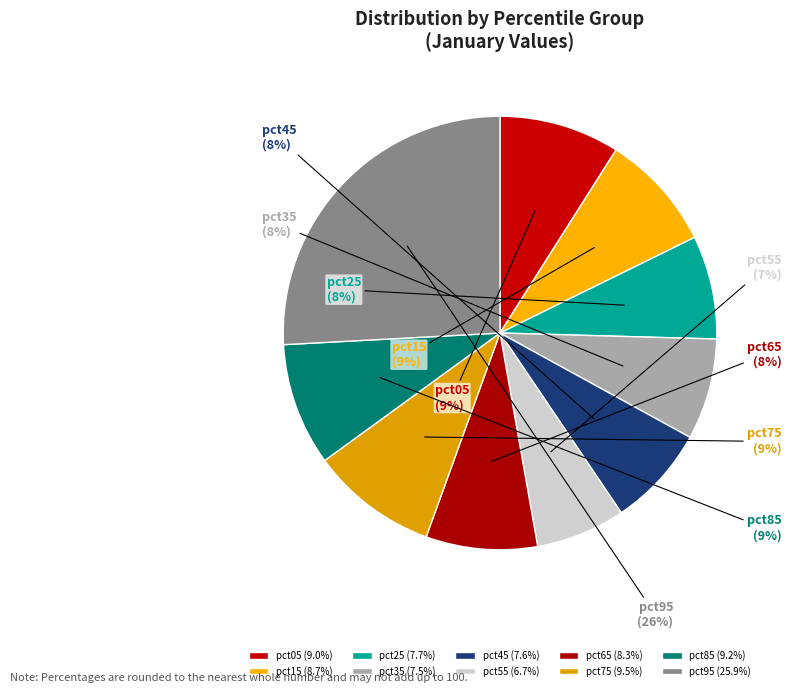

True or false: pct45 accounts for 8% of the total.

True